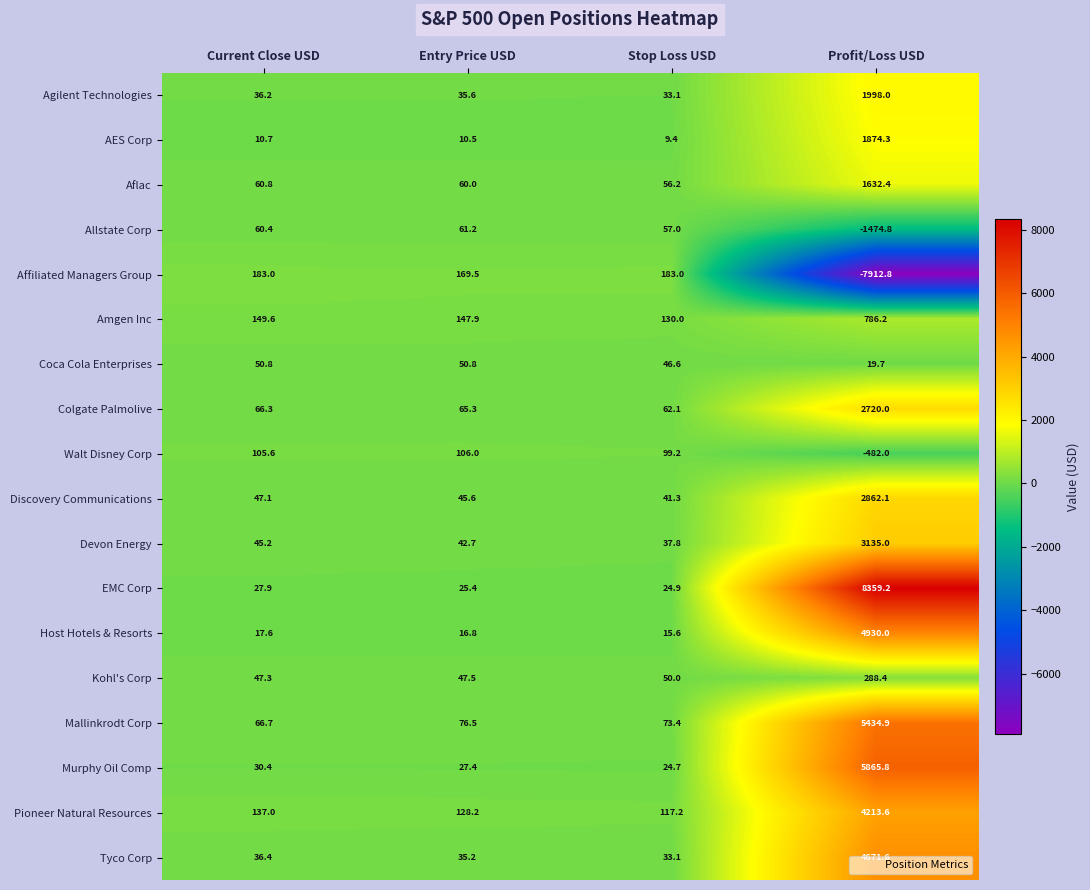

Read the Pioneer Natural Resources value at Current Close USD.

137.0